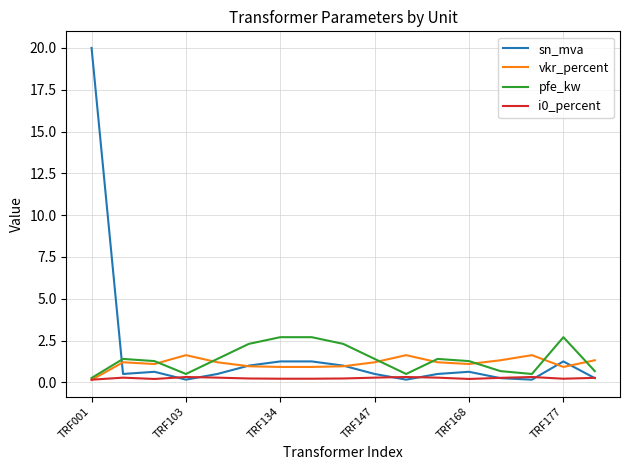

What is the highest value of the vkr_percent series?

1.6